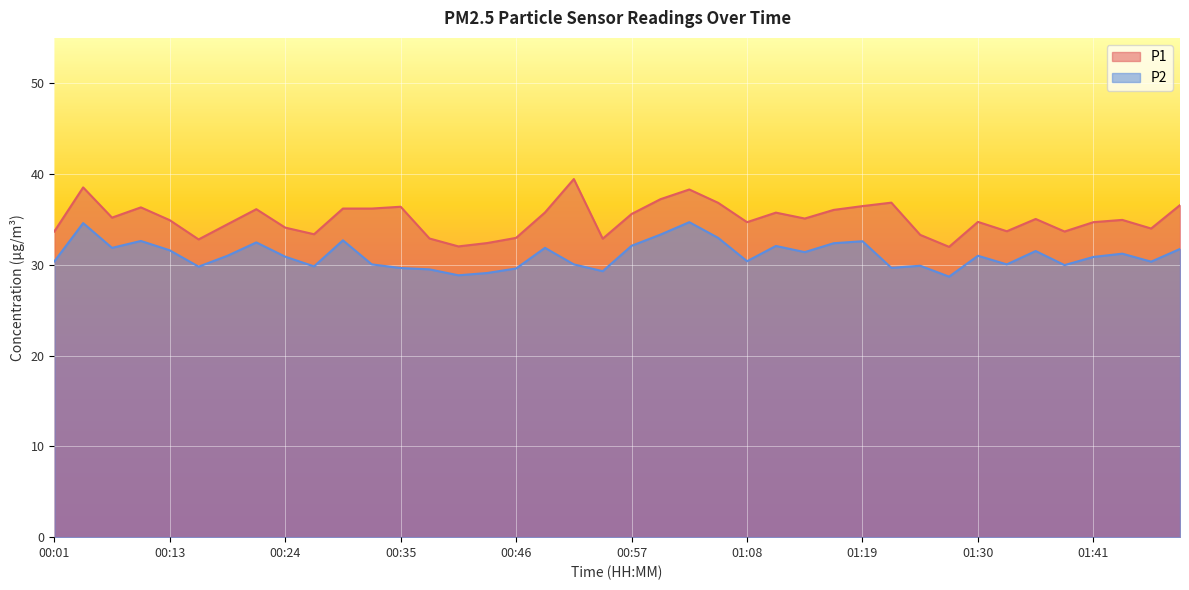

Which category has the highest value in the P2 series?

01:02